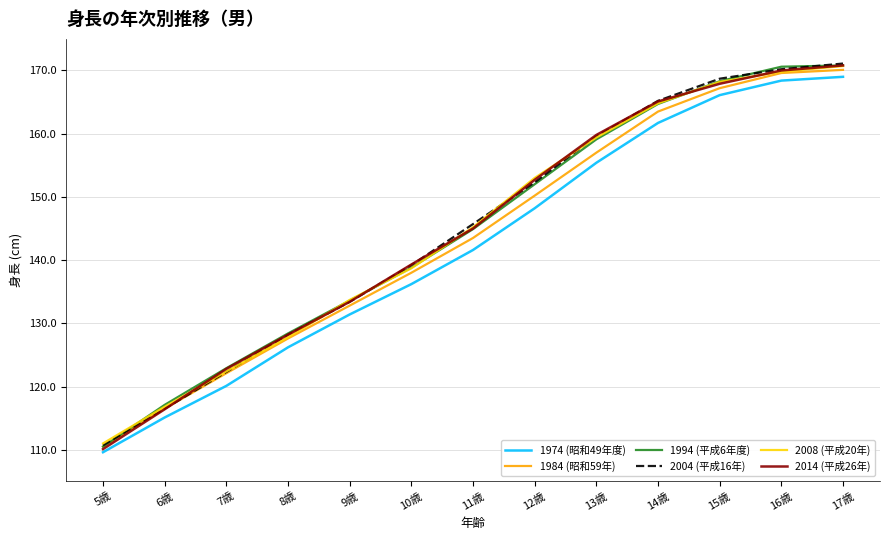

The 2008 (平成20年) series shows 133.7 at 9歳. True or false?

True